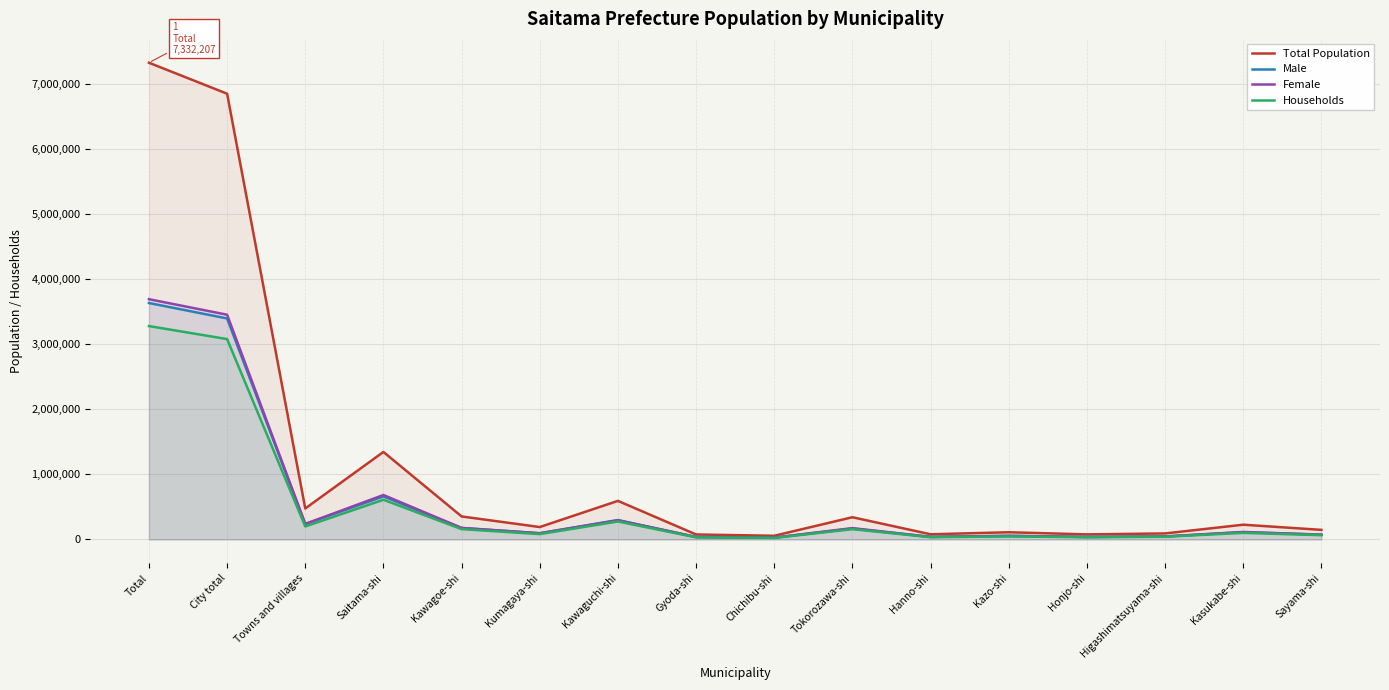

What is the difference between the second highest and minimum values in the Total Population series?

6798954